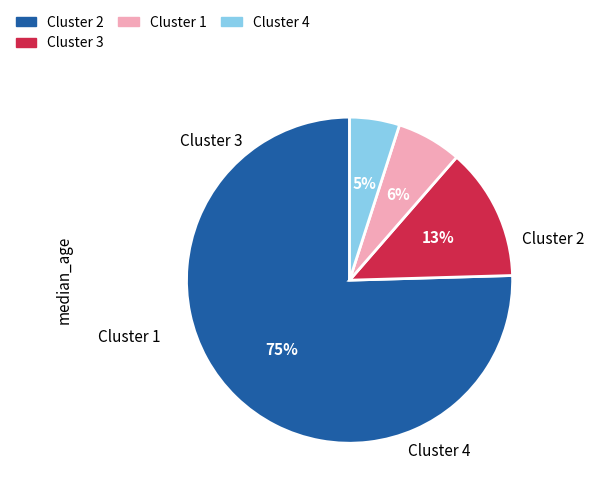

Is there any slice that represents more than half of the pie?

Yes